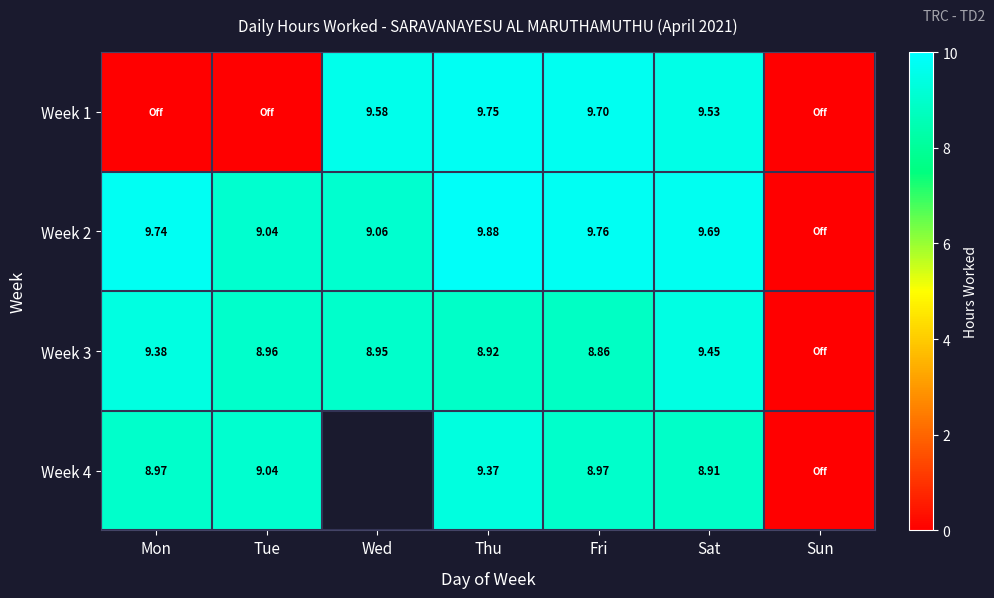

Is the value of Week 2 at Sat greater than the value of Week 1 at Sat?

Yes